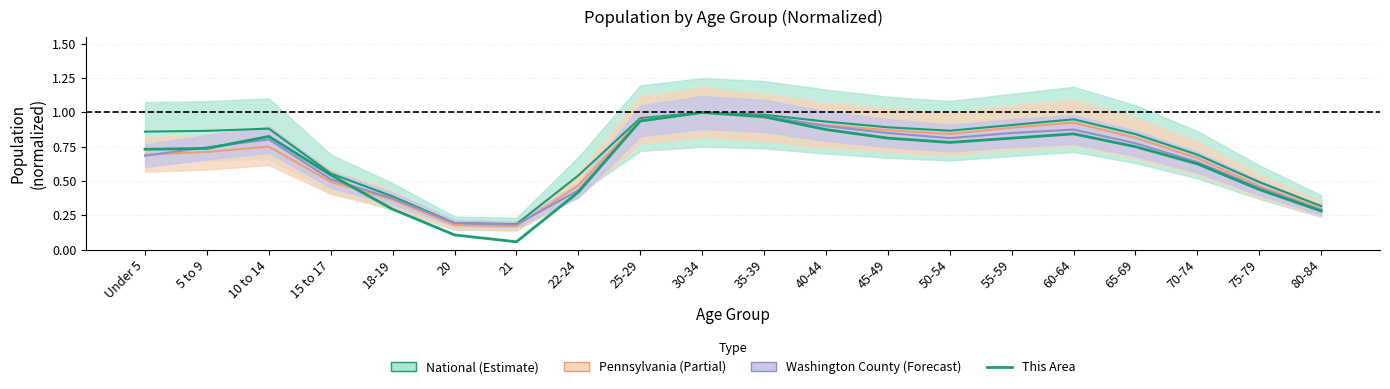

Reading left to right, transcribe all the data shown in this chart.

0.7	0.7	0.8	0.5	0.3	0.1	0.1	0.4	0.9	1.0	1.0	0.9	0.8	0.8	0.8	0.8	0.8	0.6	0.4	0.3